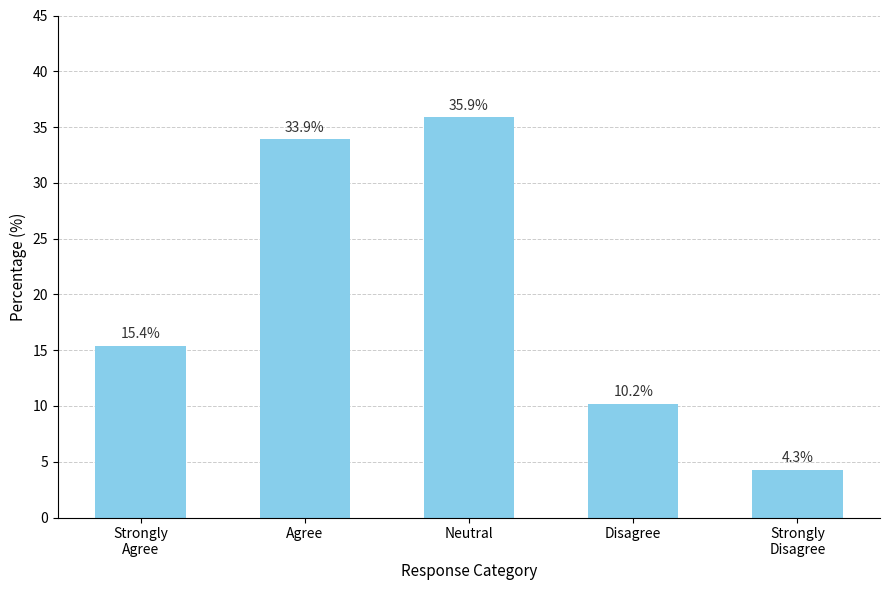

At which category does the chart reach its peak across all series?

Neutral